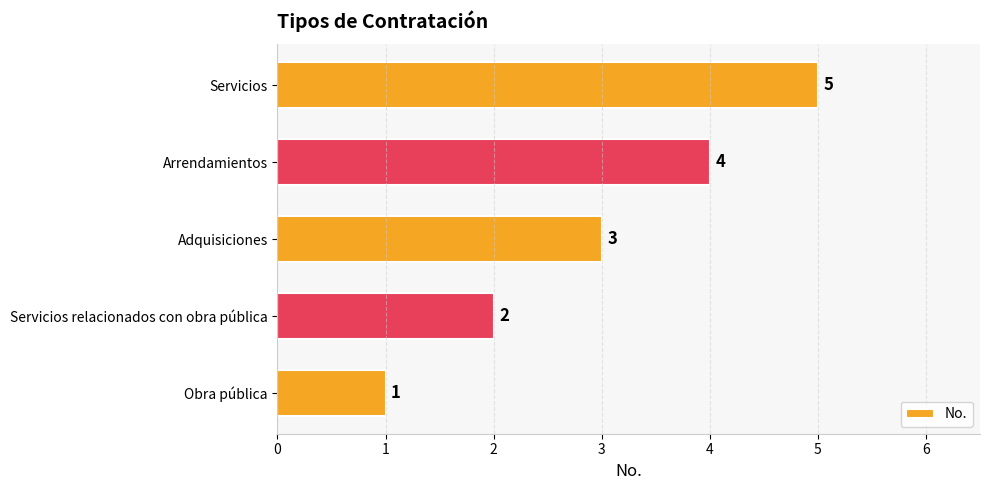

Is it true that the value at Adquisiciones is 1?

False